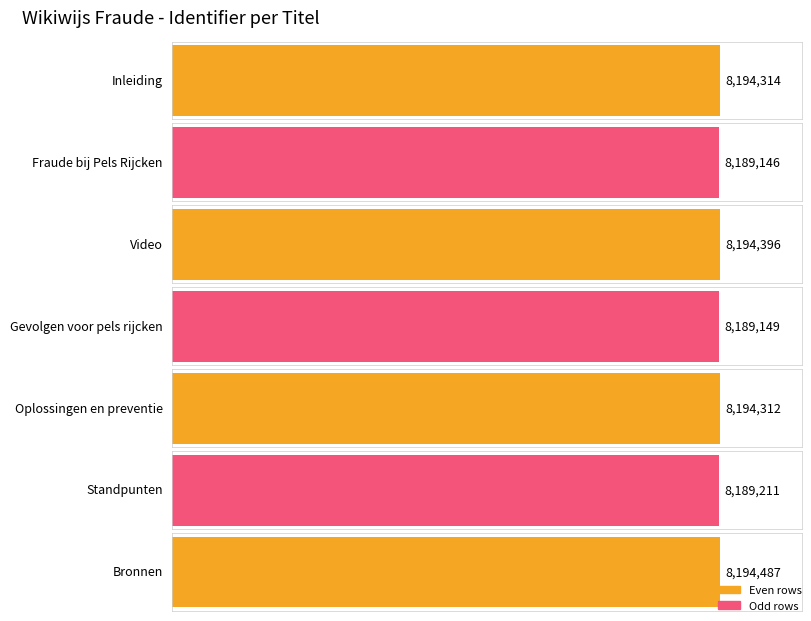

What is the difference between the maximum and minimum values?

5341